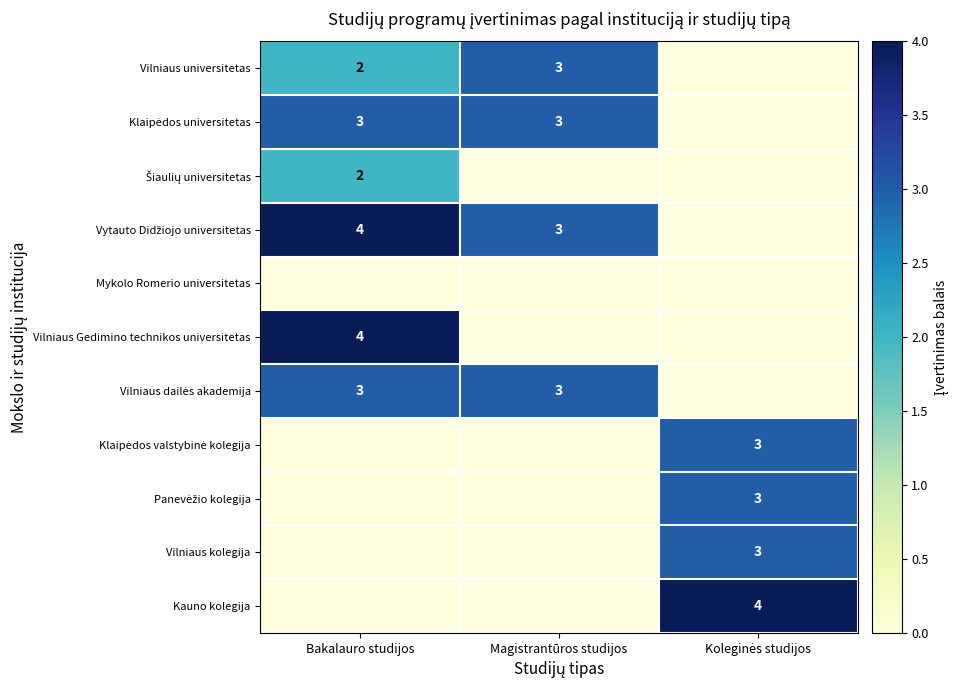

Where is Vilniaus dailės akademija nearest to the value 1?

Koleginės studijos